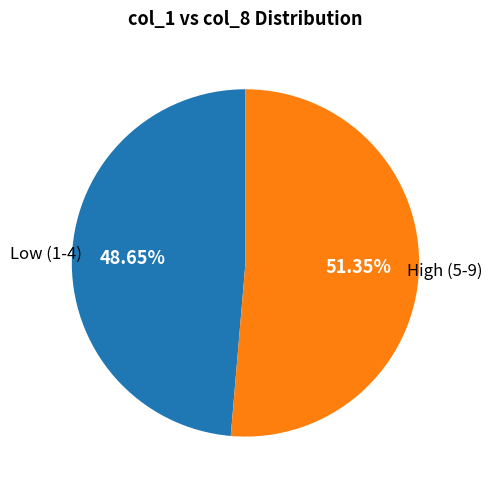

Is there a majority slice in this chart?

Yes